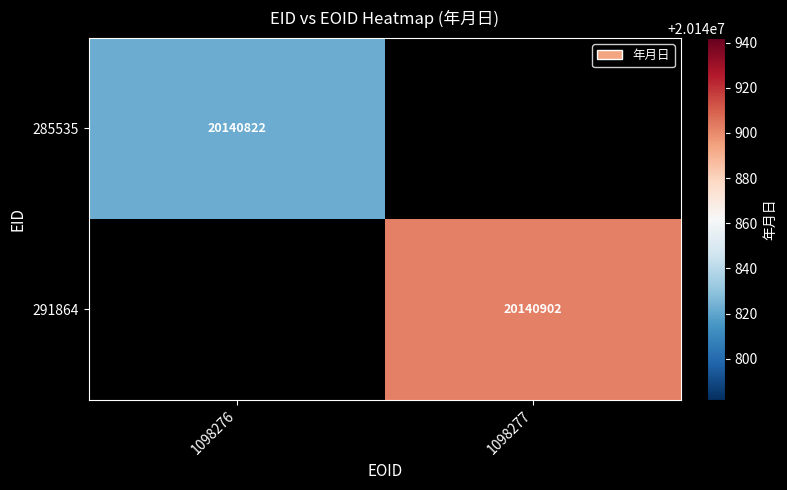

At how many categories does at least one series exceed 20140883?

1